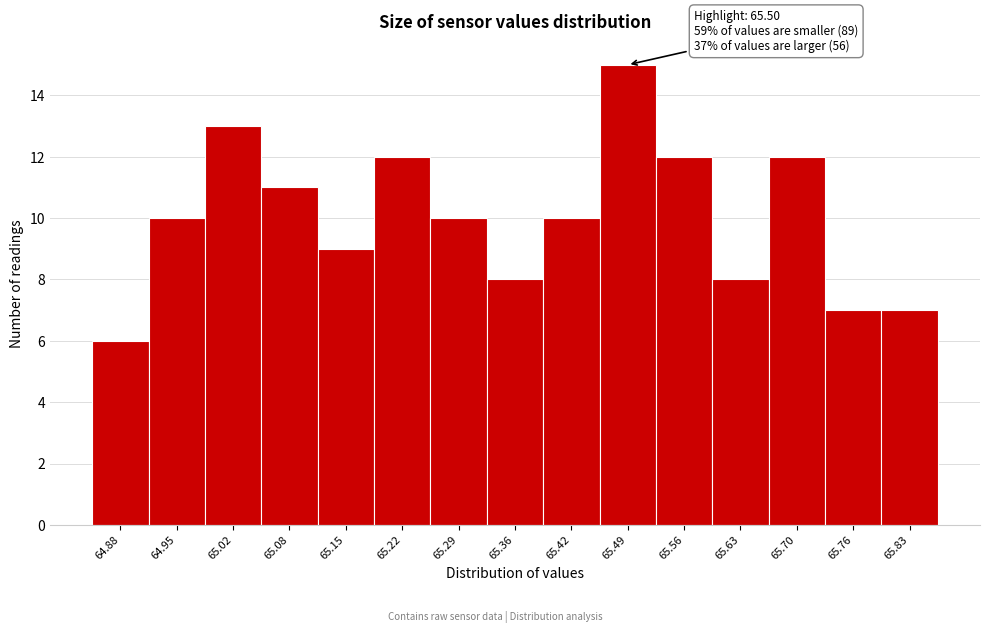

Reading left to right, list all the values displayed in this chart.

64.88=6	64.95=10	65.02=13	65.08=11	65.15=9	65.22=12	65.29=10	65.36=8	65.42=10	65.49=15	65.56=12	65.63=8	65.70=12	65.76=7	65.83=7